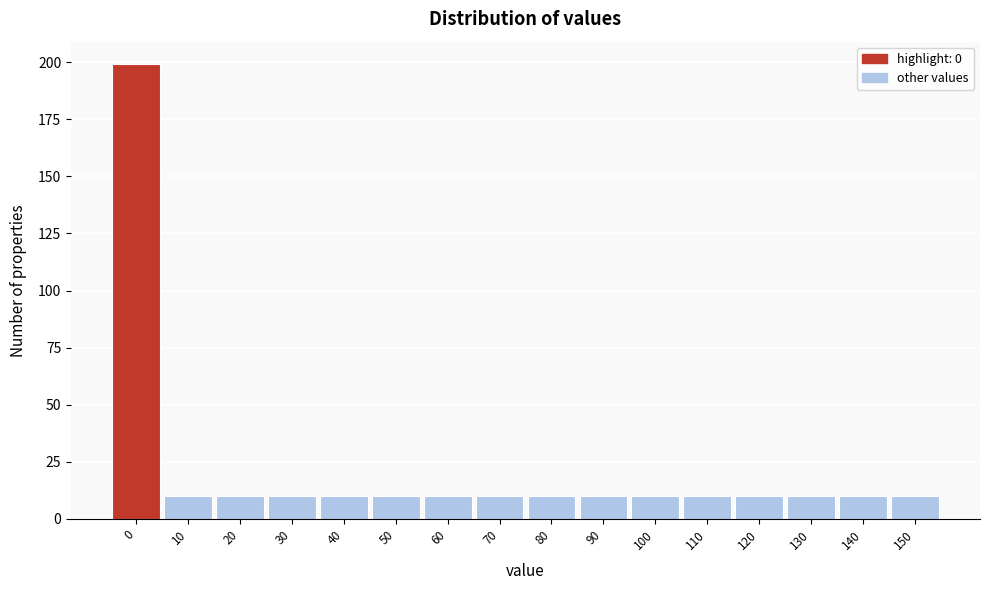

Reading left to right, list all the values displayed in this chart.

0=199	10=10	20=10	30=10	40=10	50=10	60=10	70=10	80=10	90=10	100=10	110=10	120=10	130=10	140=10	150=10